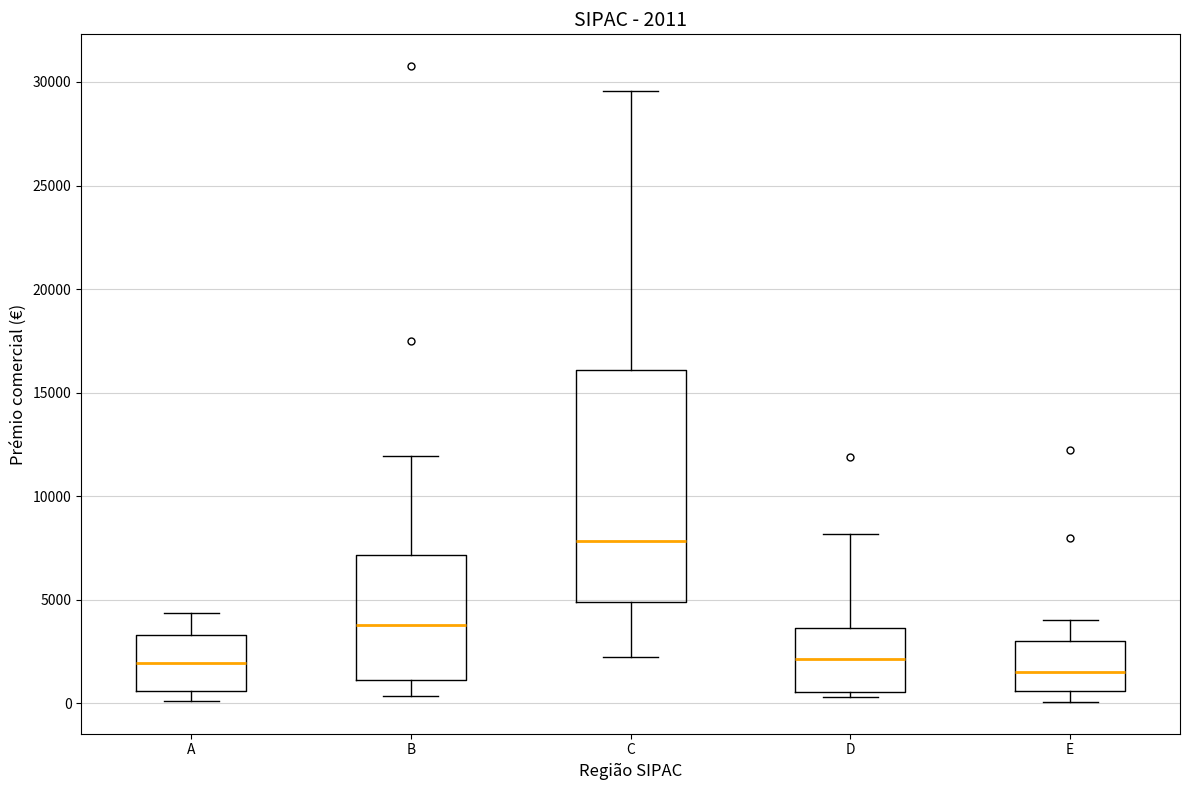

Which box is the tallest, from its lower edge to its upper edge?

C